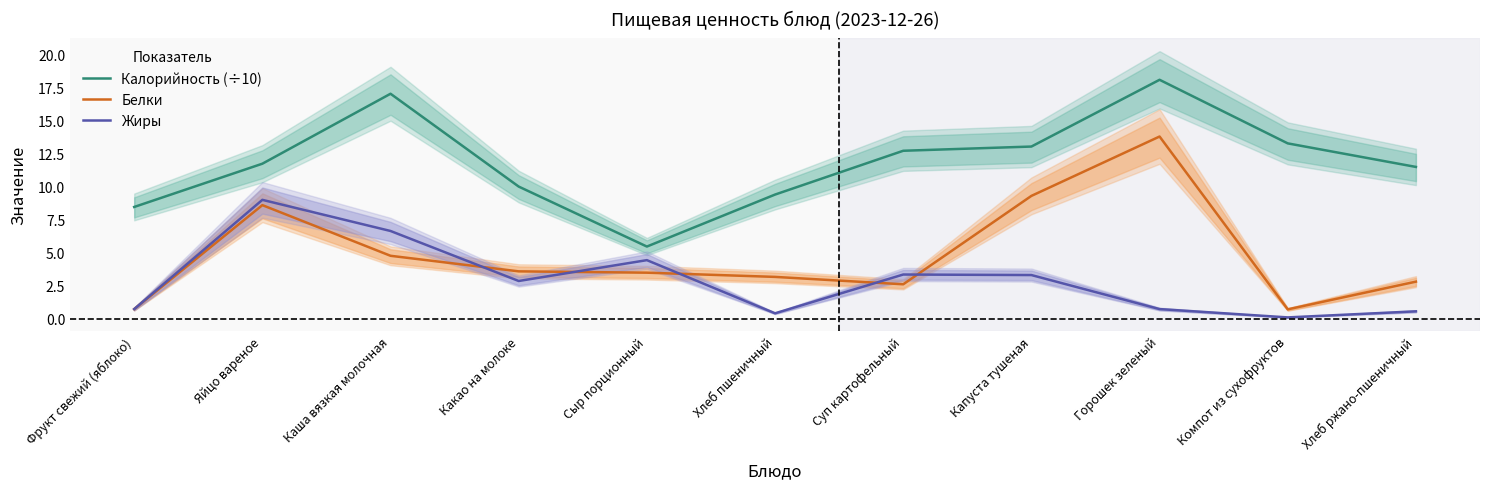

How many lines are shown in the chart?

3